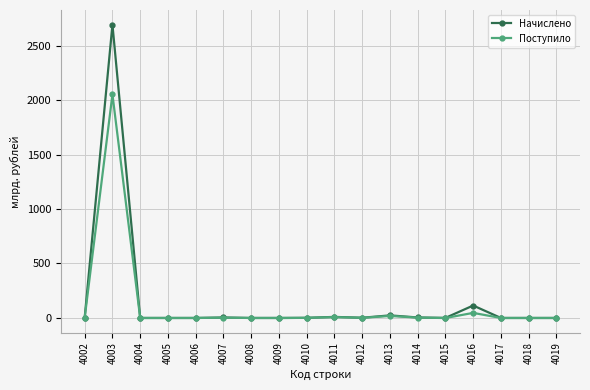

Does the chart display data point markers on the line(s)?

Yes